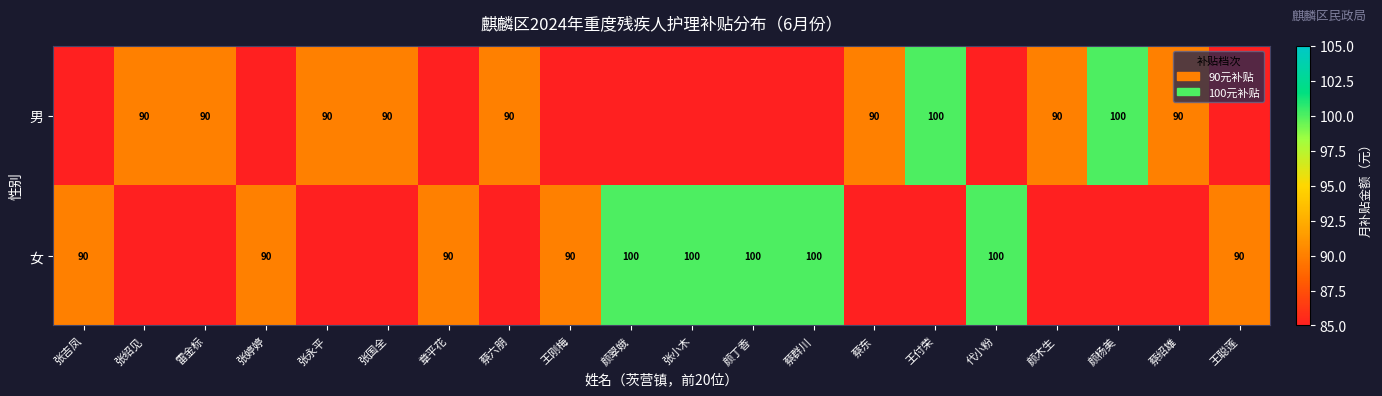

The 男 series shows 100 at 颜杨美. True or false?

True